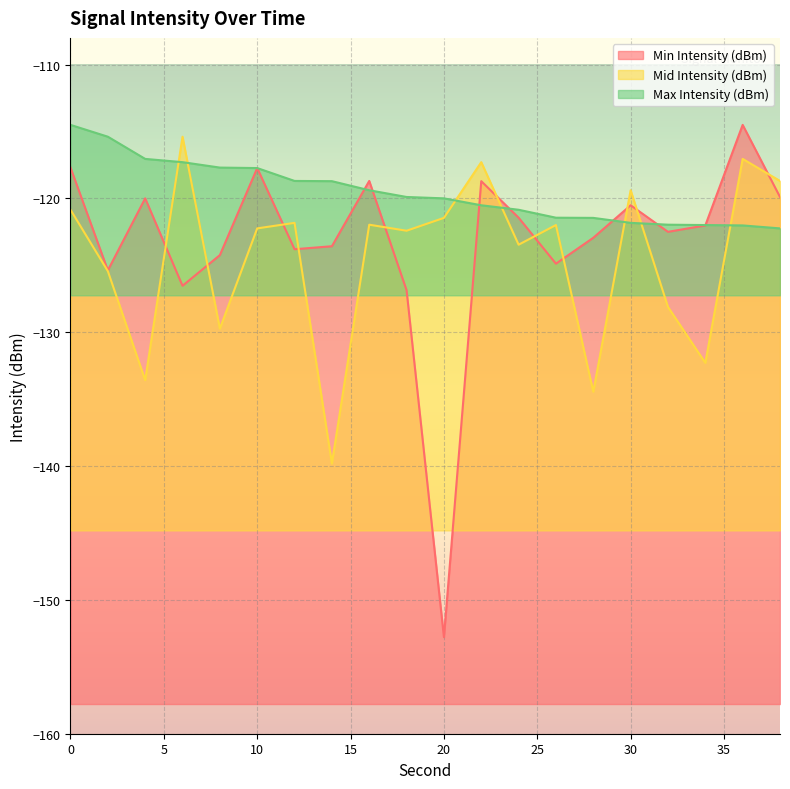

Is the value of Min Intensity (dBm) at 32 greater than the value of Mid Intensity (dBm) at 4?

Yes